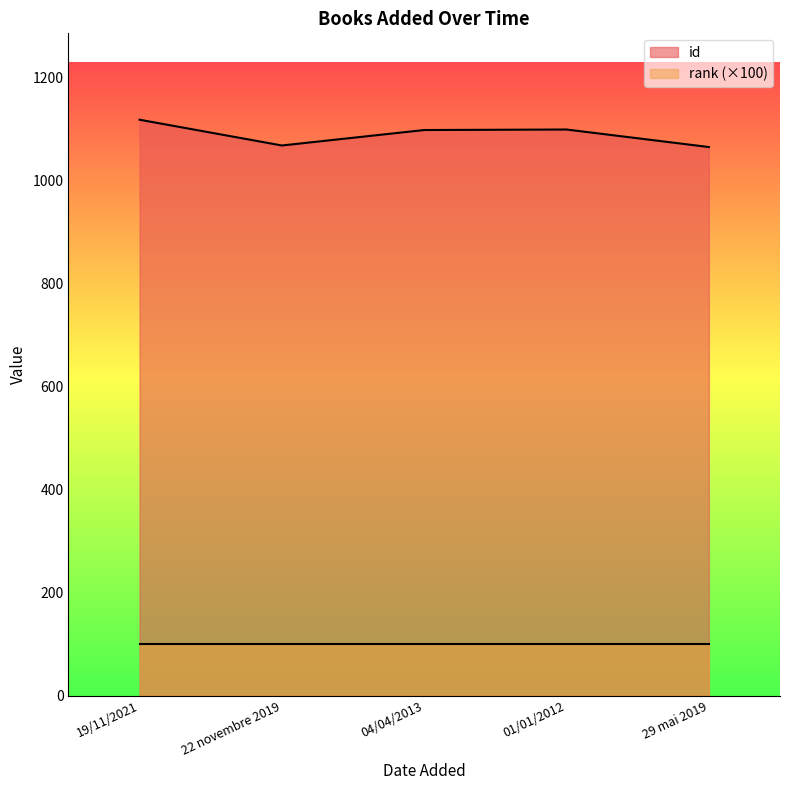

What is the difference between the second highest and second lowest values?

31